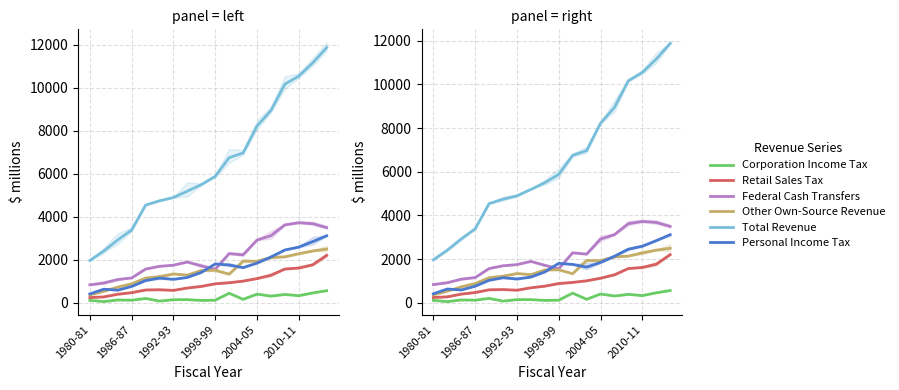

Count the number of data series in this chart.

6